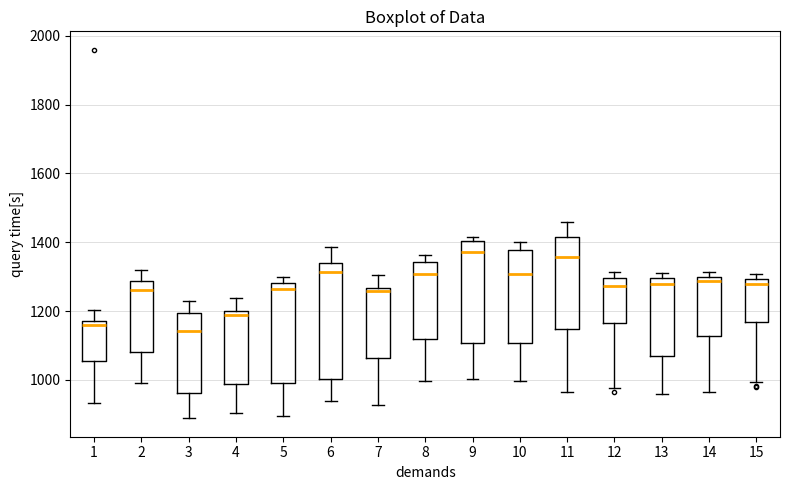

Reading left to right, read every box against the y-axis: the position of its median line, the range the box covers, and the ends of its whiskers. The values are not printed on the chart, so give them approximately, as read against the axis.

1: median 1160, box 1060 to 1180, whiskers 940 to 1200
2: median 1260, box 1080 to 1280, whiskers 1000 to 1320
3: median 1140, box 960 to 1200, whiskers 880 to 1220
4: median 1180, box 980 to 1200, whiskers 900 to 1240
5: median 1260, box 1000 to 1280, whiskers 900 to 1300
6: median 1320, box 1000 to 1340, whiskers 940 to 1380
7: median 1260 (just below the box's upper edge), box 1060 to 1260, whiskers 920 to 1300
8: median 1300, box 1120 to 1340, whiskers 1000 to 1360
9: median 1380, box 1100 to 1400, whiskers 1000 to 1420
10: median 1300, box 1100 to 1380, whiskers 1000 to 1400
11: median 1360, box 1140 to 1420, whiskers 960 to 1460
12: median 1280, box 1160 to 1300, whiskers 980 to 1320
13: median 1280, box 1060 to 1300, whiskers 960 to 1300 (just above the box's upper edge)
14: median 1280, box 1120 to 1300, whiskers 960 to 1320
15: median 1280, box 1160 to 1300, whiskers 1000 to 1300 (just above the box's upper edge)